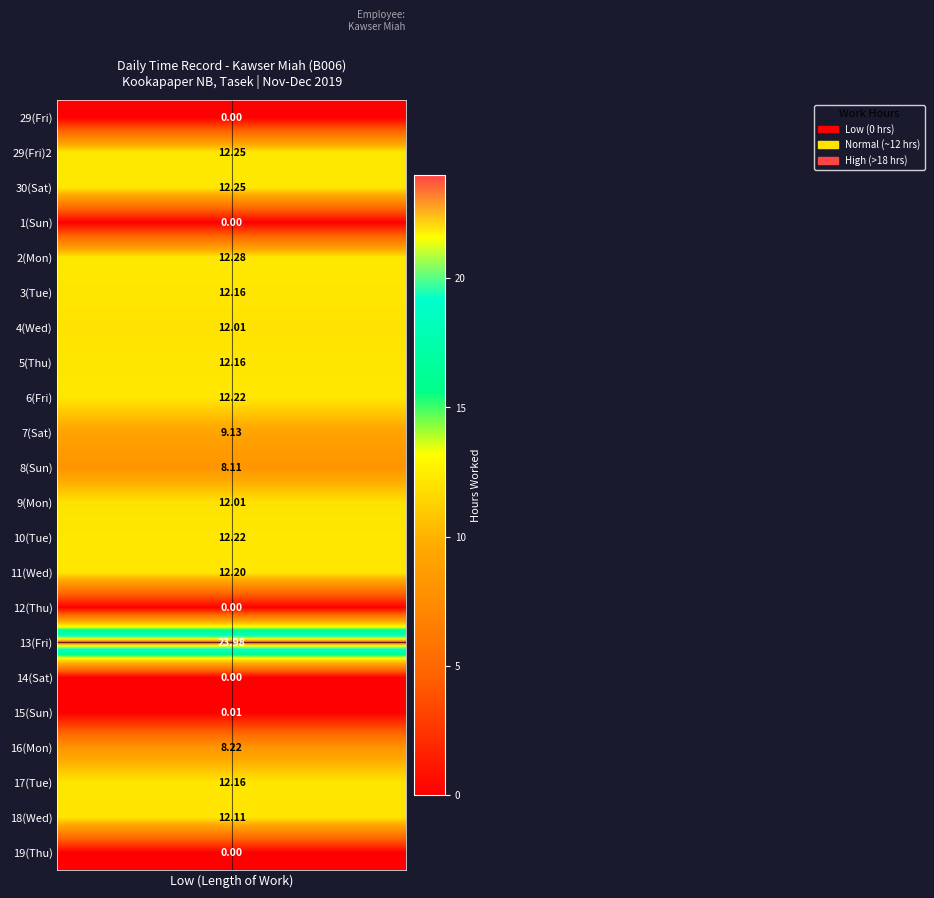

The chart shows a value of 17.8 at 29_Fri_2. True or false?

False